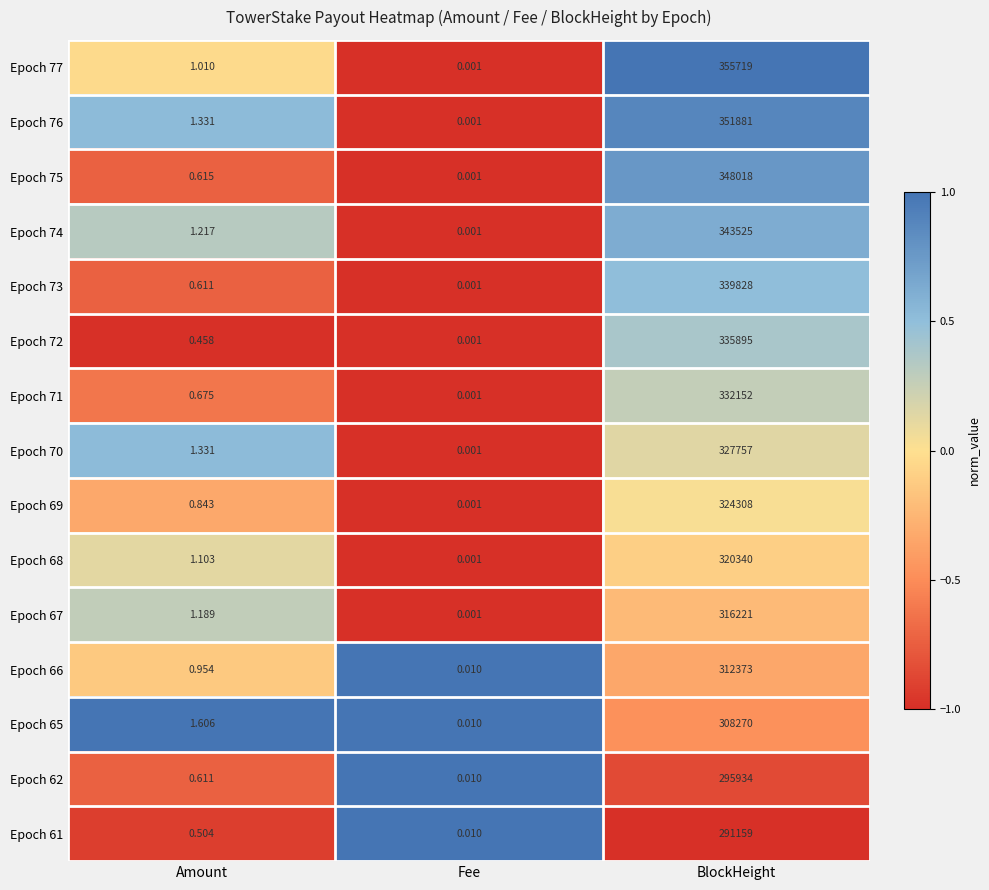

Which series has the largest range (max minus min)?

Epoch 77